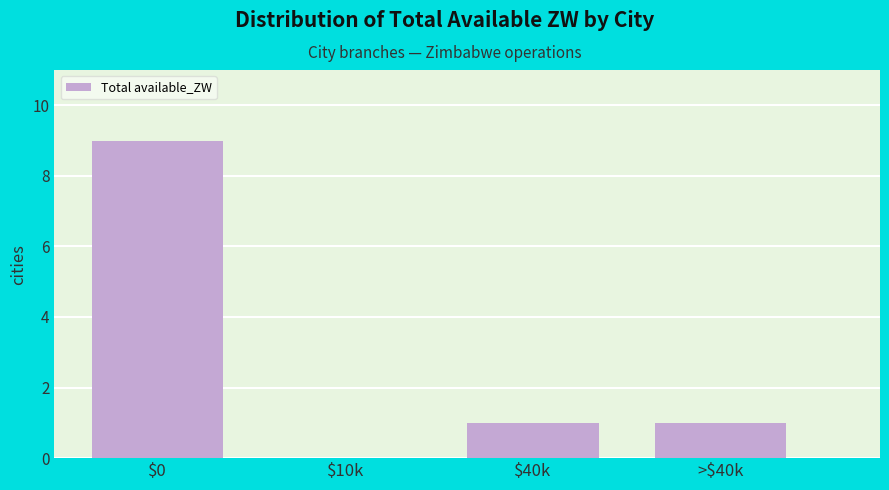

What is the sum of all values?

11